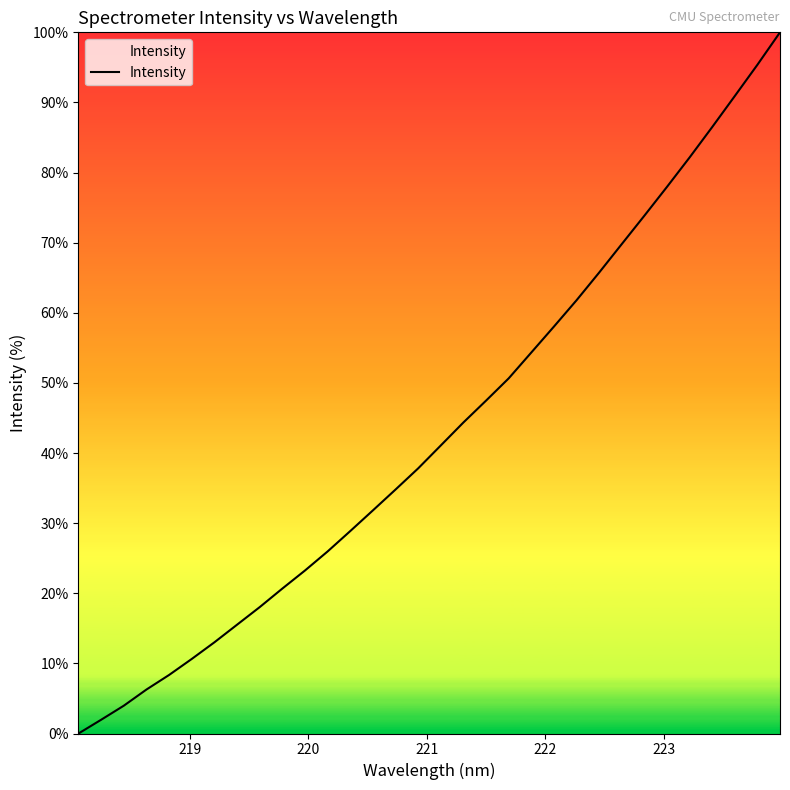

True or false: there are more than 0 points higher than both neighbors.

False